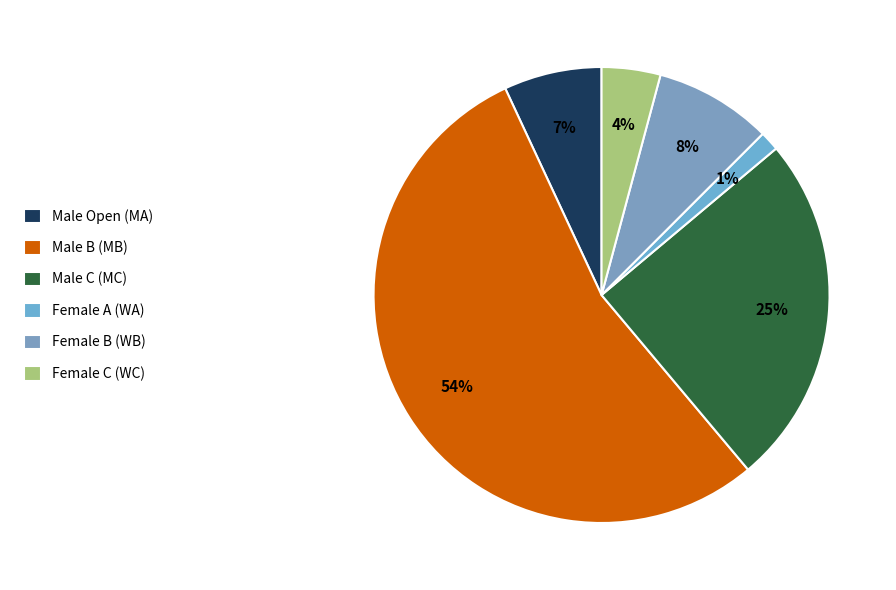

Rank the categories by value from highest to lowest.

Male B (MB), Male C (MC), Female B (WB), Male Open (MA), Female C (WC), Female A (WA)